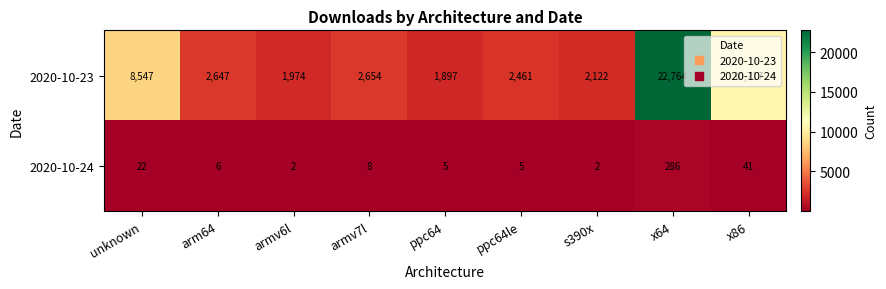

What is the total value across all series at arm64?

2653